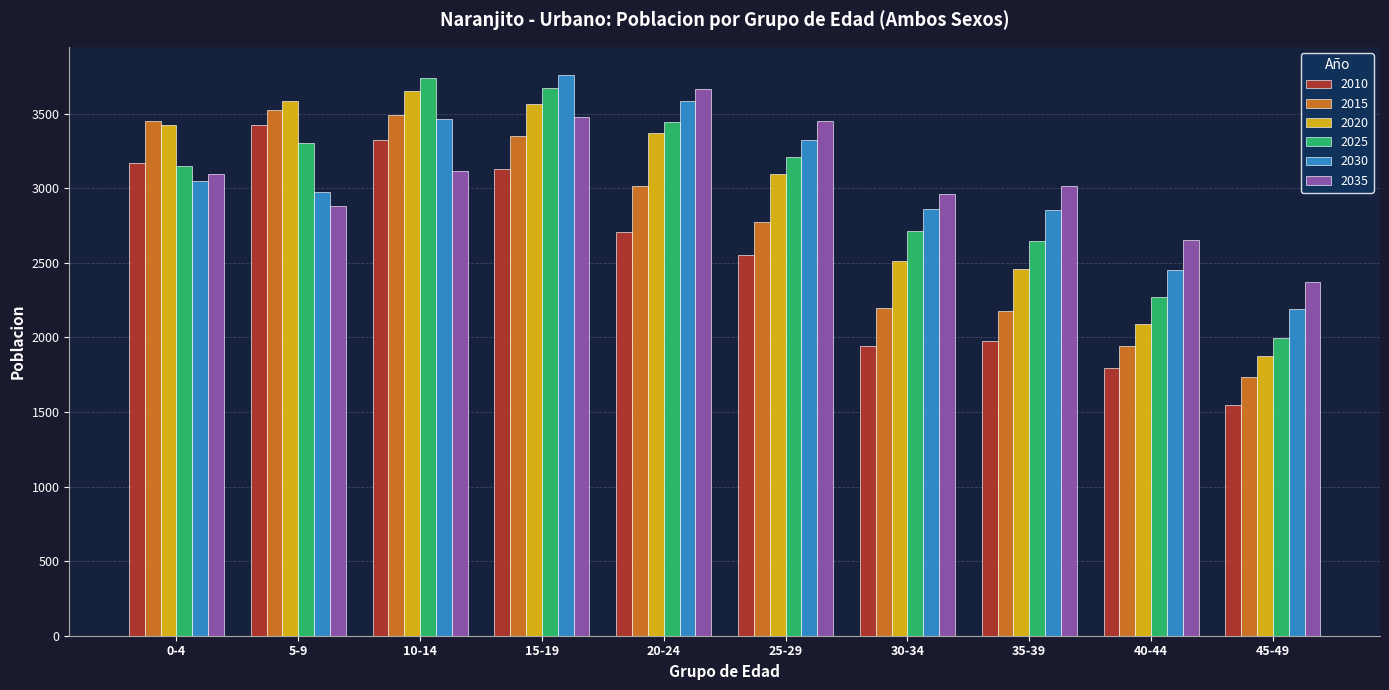

What is the difference between the second highest and minimum values in the 2035 series?

1107